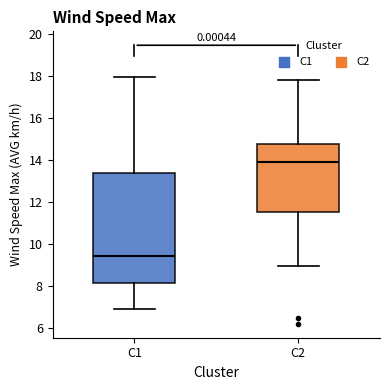

Which box has the lowest median line?

C1